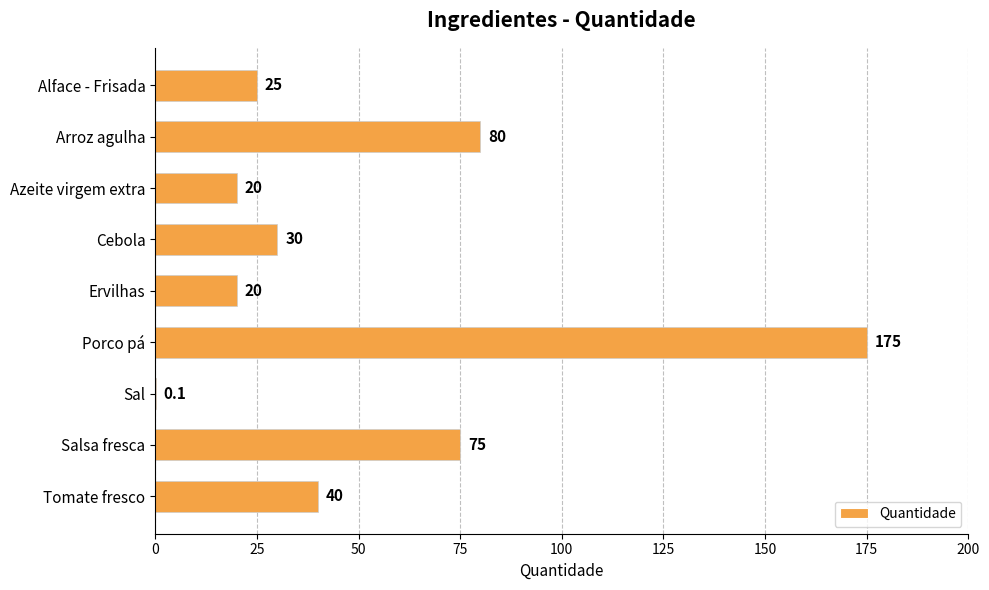

Reading top to bottom, transcribe all the data shown in this chart.

Alface - Frisada=25.0	Arroz agulha=80.0	Azeite virgem extra=20.0	Cebola=30.0	Ervilhas=20.0	Porco pá=175.0	Sal=0.1	Salsa fresca=75.0	Tomate fresco=40.0